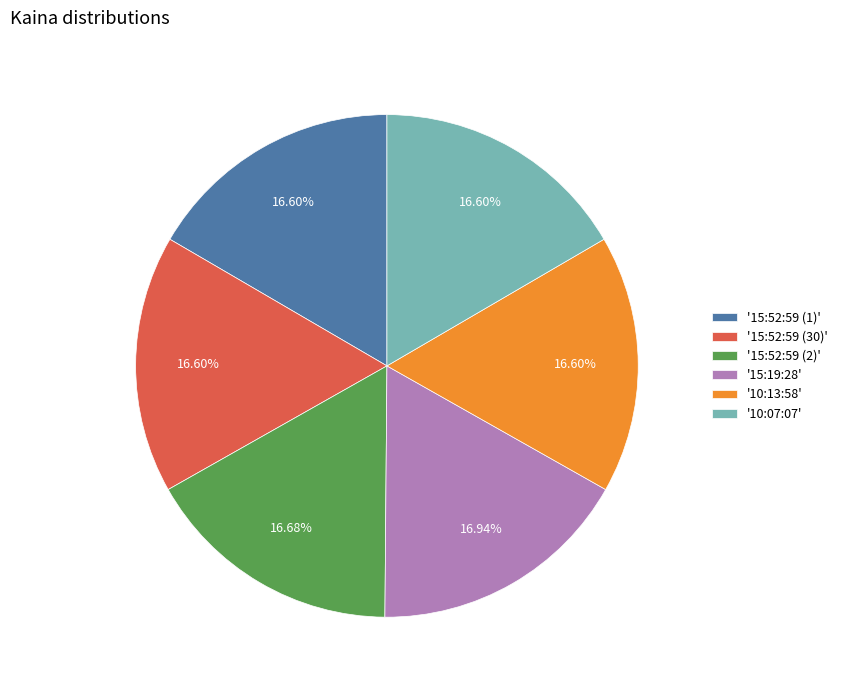

Is there any slice that represents more than half of the pie?

No